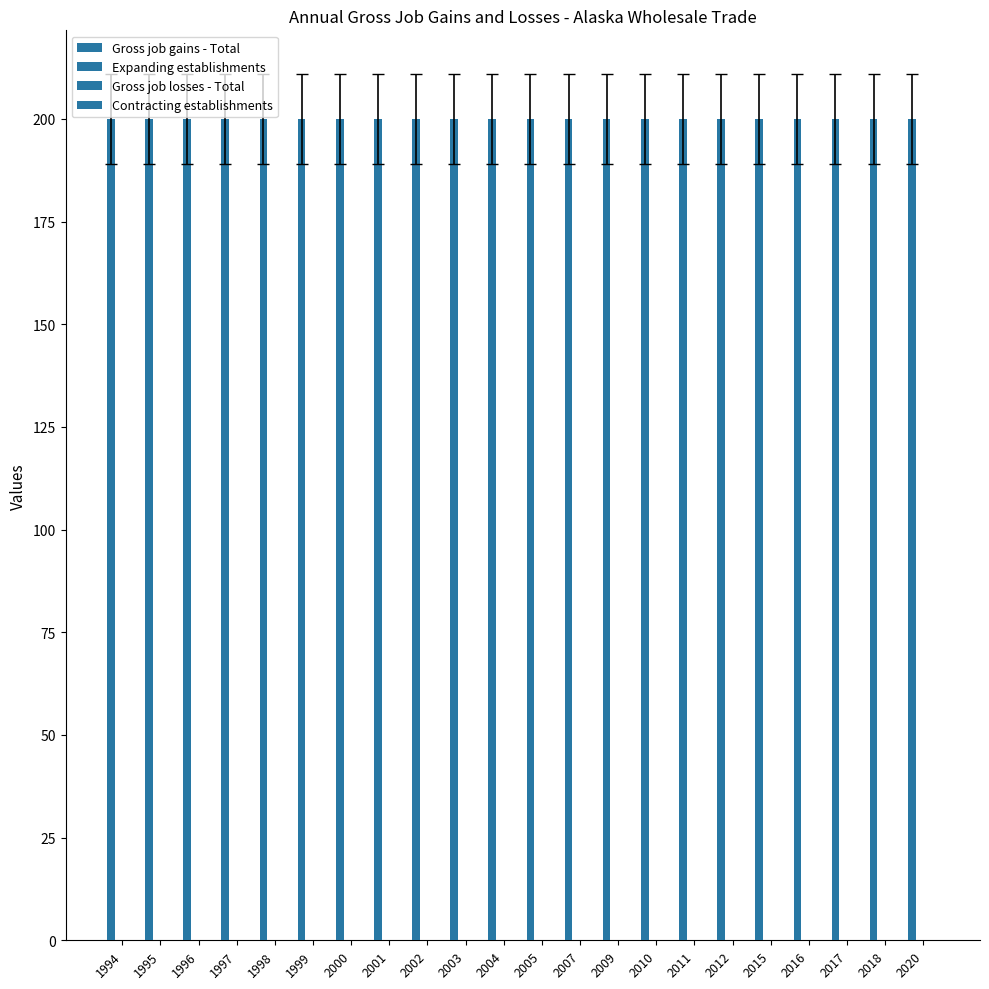

How many bars are there in total?

88